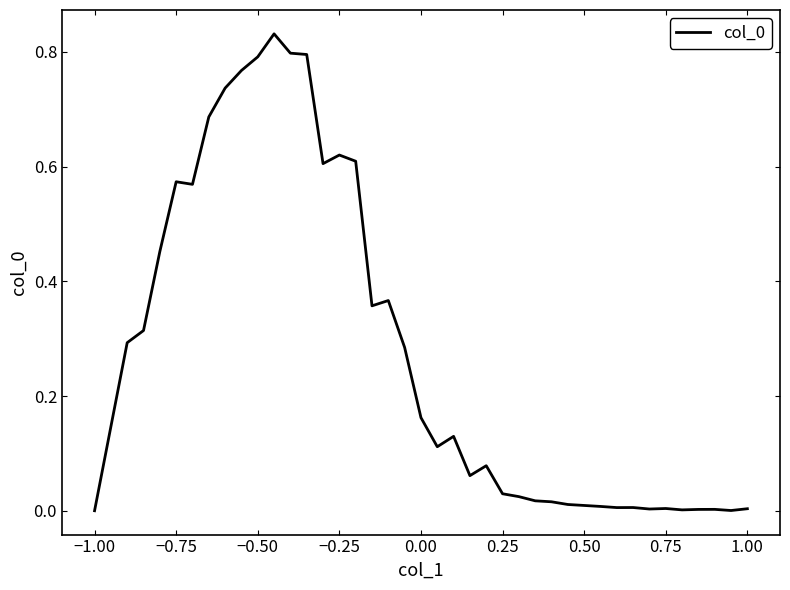

True or false: the data shows 0.0 at 1.00.

True